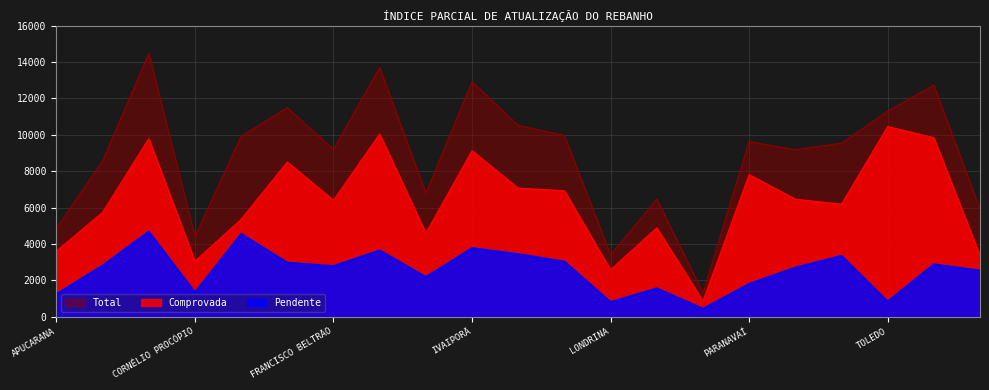

Where is the first local minimum for Comprovada?

CORNÉLIO PROCÓPIO